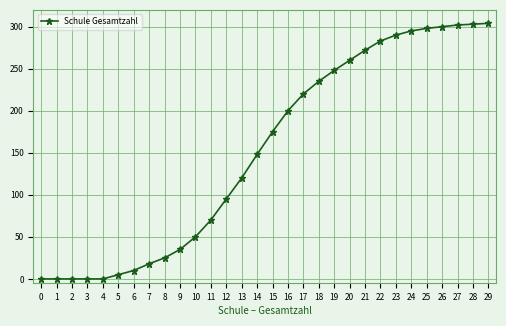

The value at 8 is 25. True or false?

True